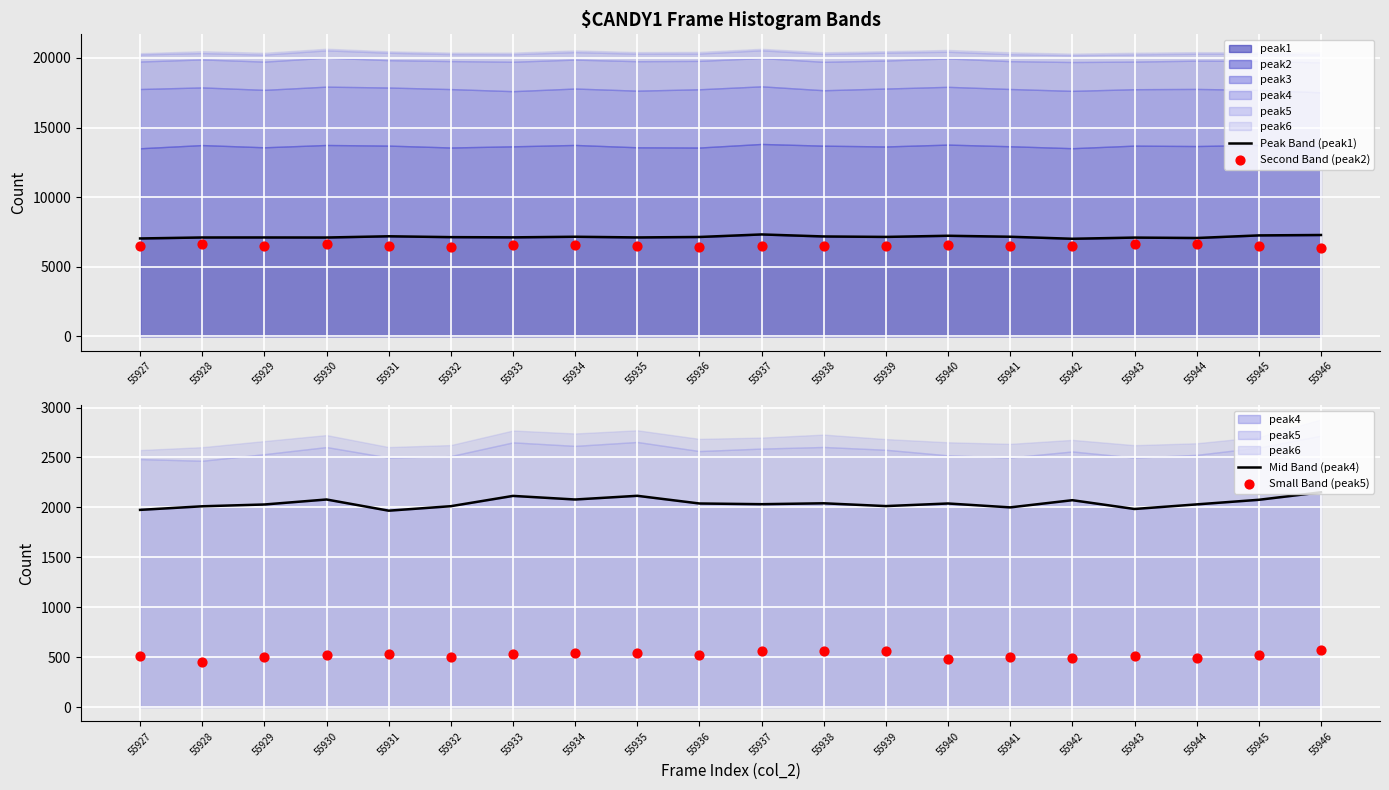

What is the total value across all series at 55937?

16414